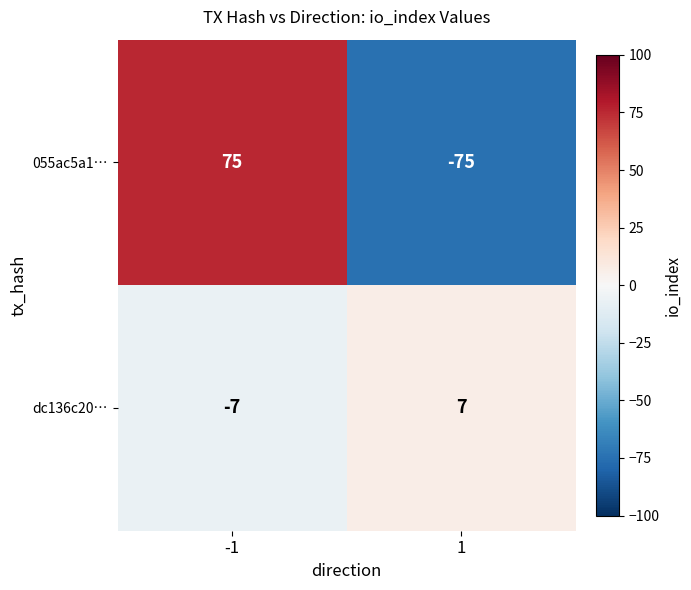

Which series has the largest range (max minus min)?

055ac5a1…